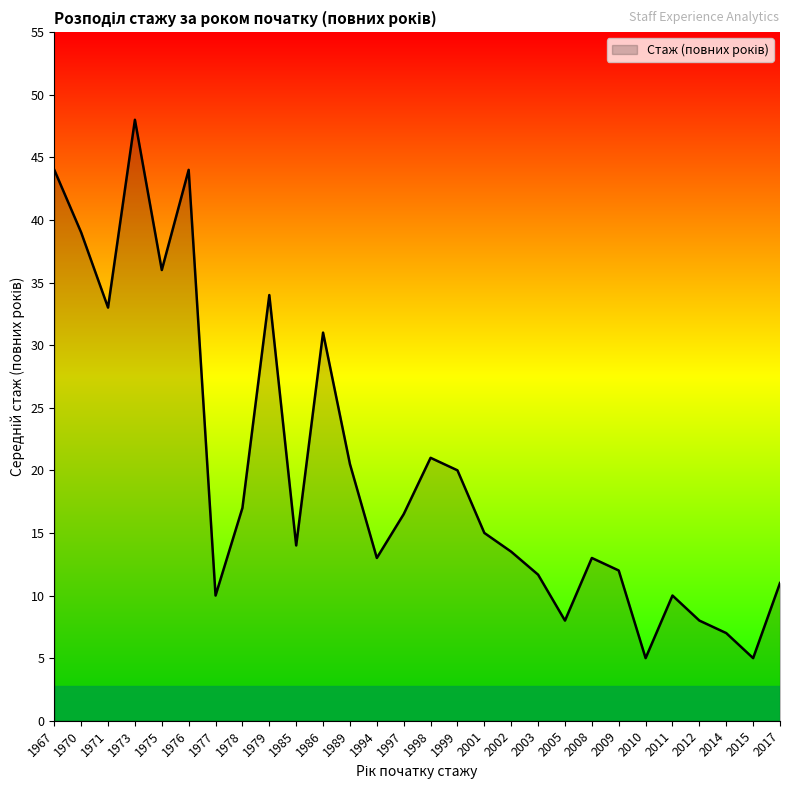

What is the difference between the maximum and minimum values?

43.0